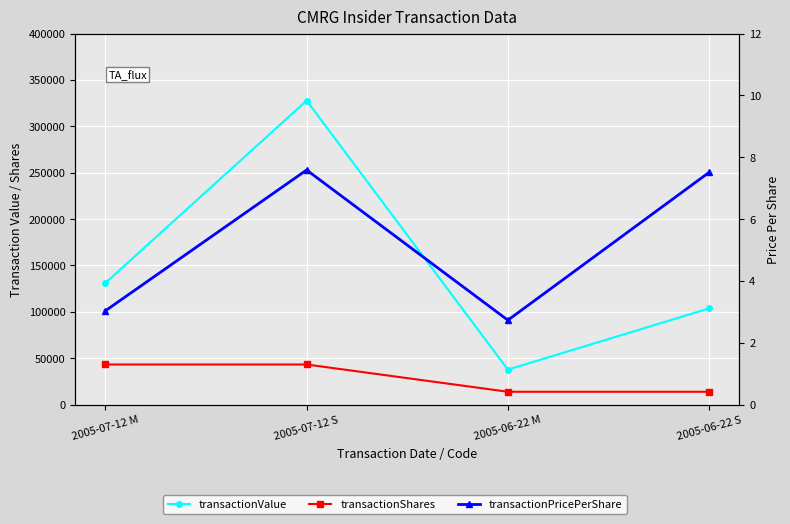

What is the spread (max minus min) of values at 2005-07-12 S?

327815.4